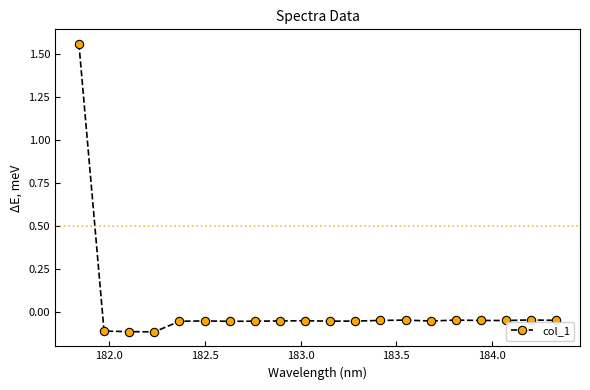

How many lines are shown in the chart?

1